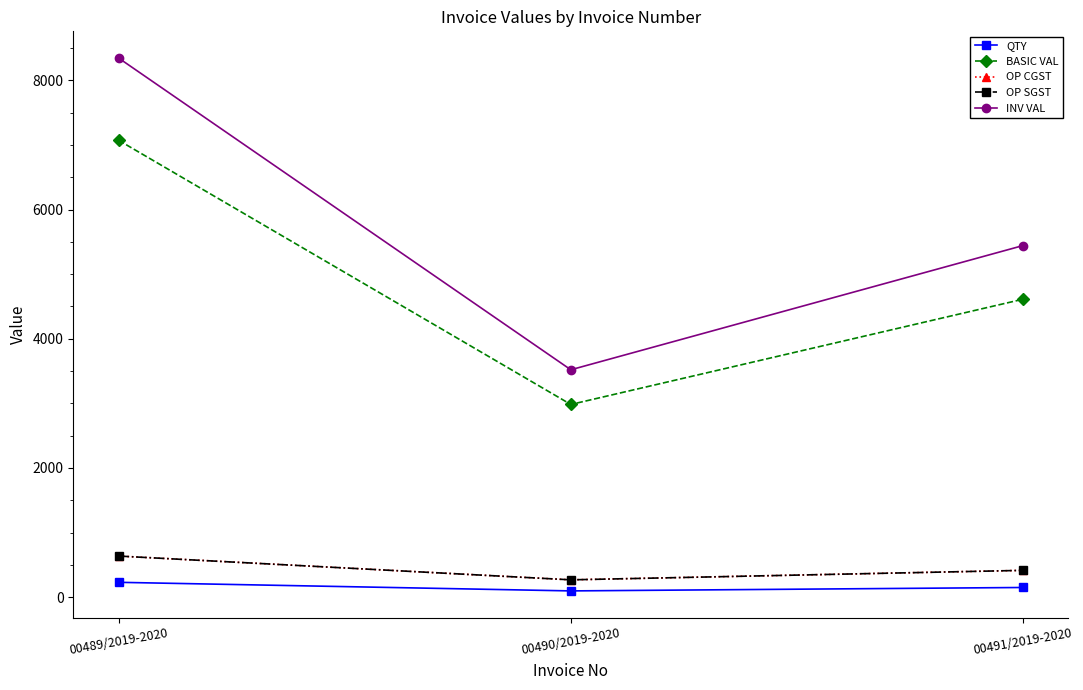

Is this an area chart (filled region under the line)?

No